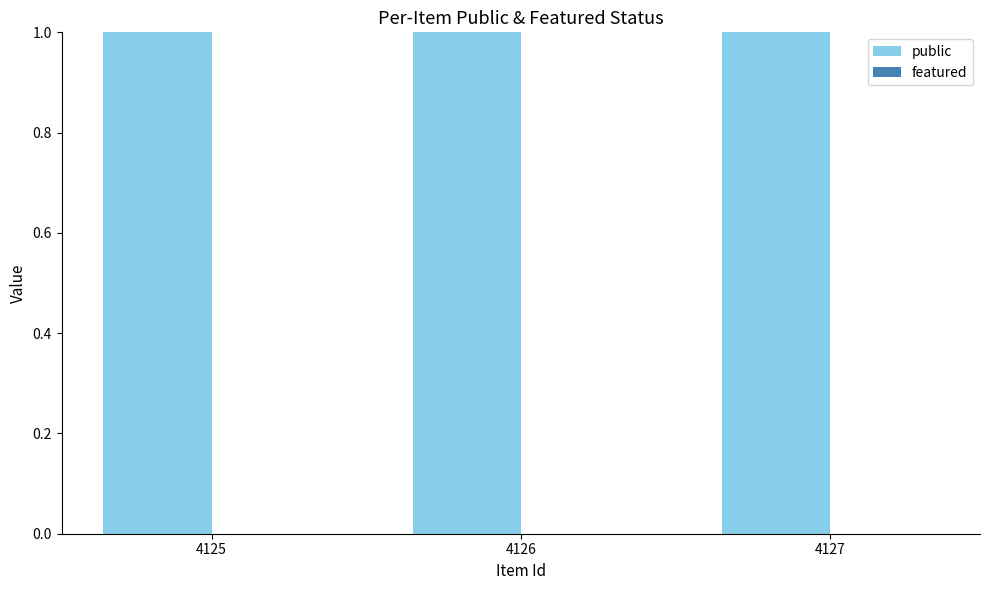

Reading right to left, what are all the values shown in this chart?

public: 1	1	1
featured: 0	0	0